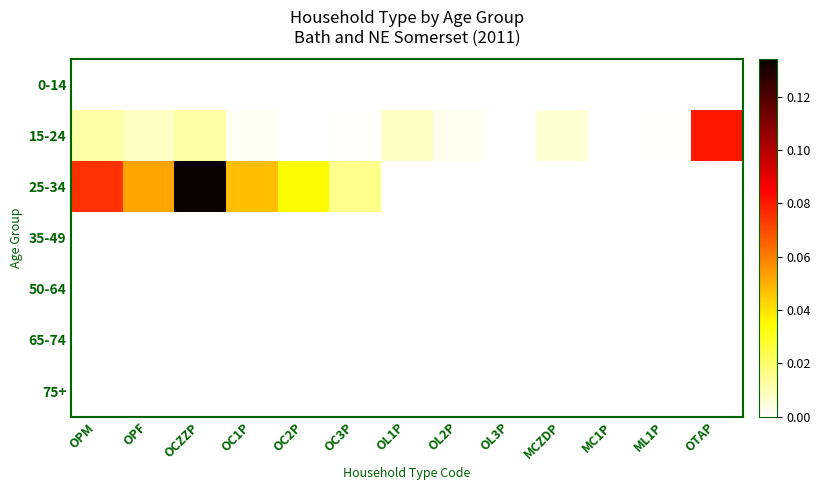

What is the greatest value displayed?

0.1